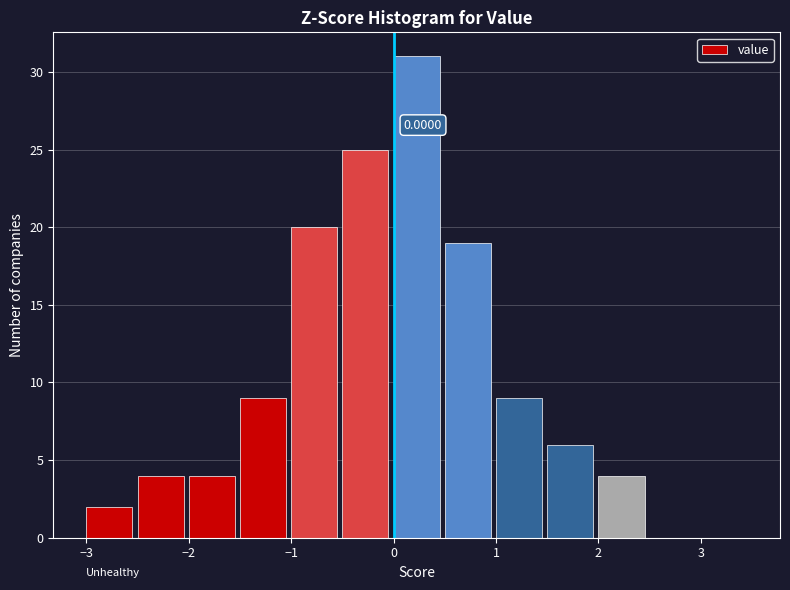

Over which range of the x-axis is the bar tallest?

0.0 to 0.5